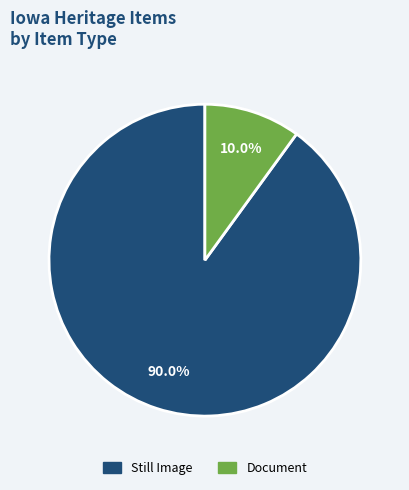

To the nearest percent, what is the average slice percentage?

50%